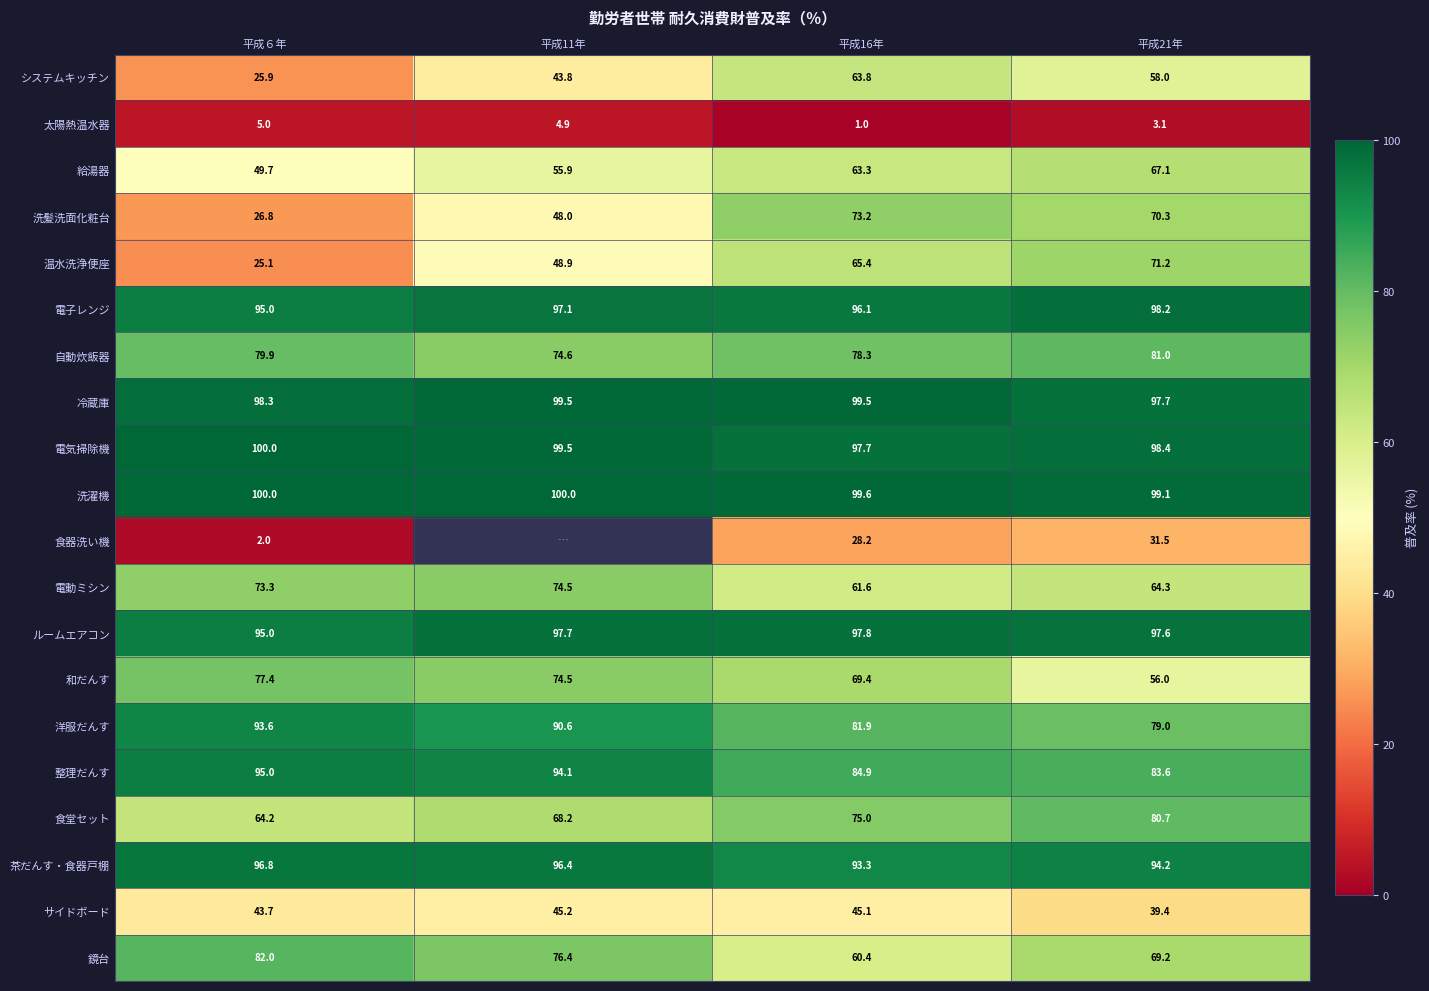

What is the total value across all series at 平成16年?

1435.5